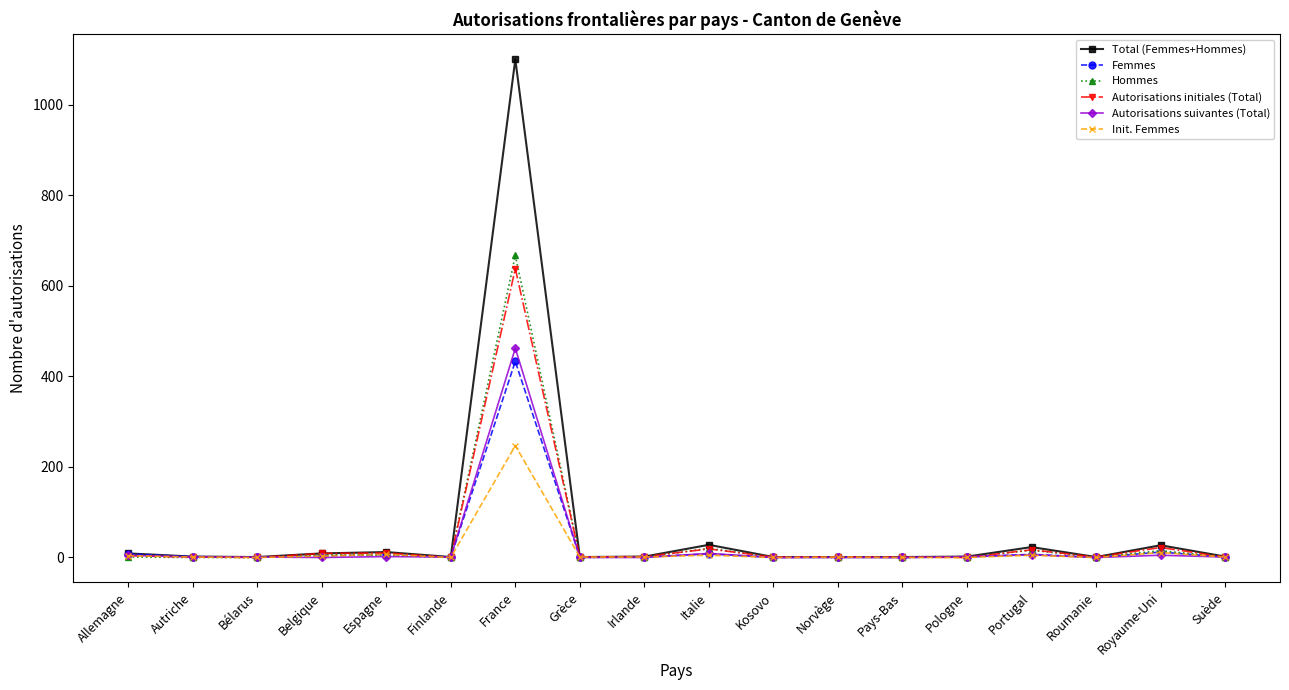

At which category is the sum across all series the highest?

France